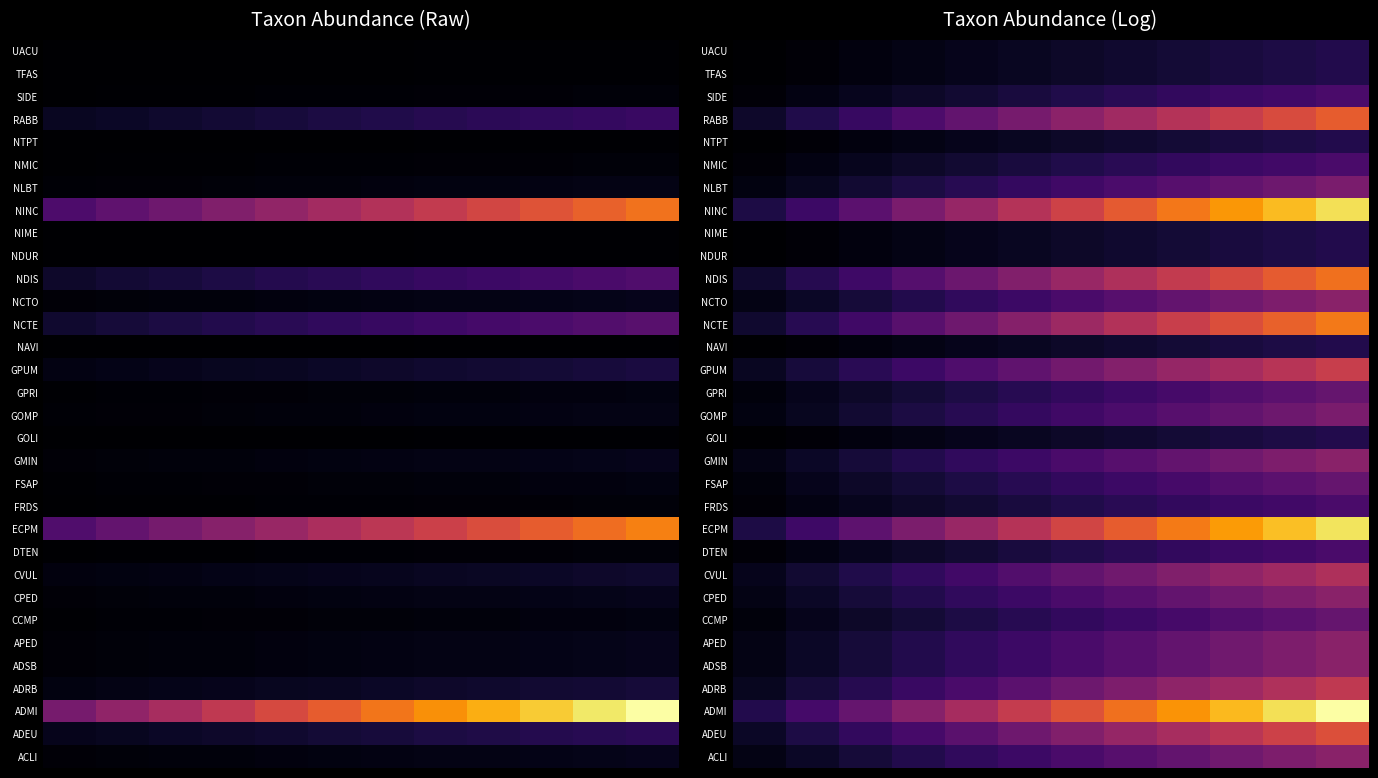

Rank the series by their maximum value, from lowest to highest.

UACU, TFAS, NTPT, NIME, NDUR, NAVI, GOLI, SIDE, NMIC, FRDS, DTEN, GPRI, FSAP, CCMP, NLBT, GOMP, NCTO, GMIN, CPED, APED, ADSB, ACLI, CVUL, ADRB, GPUM, ADEU, RABB, NDIS, NCTE, NINC, ECPM, ADMI